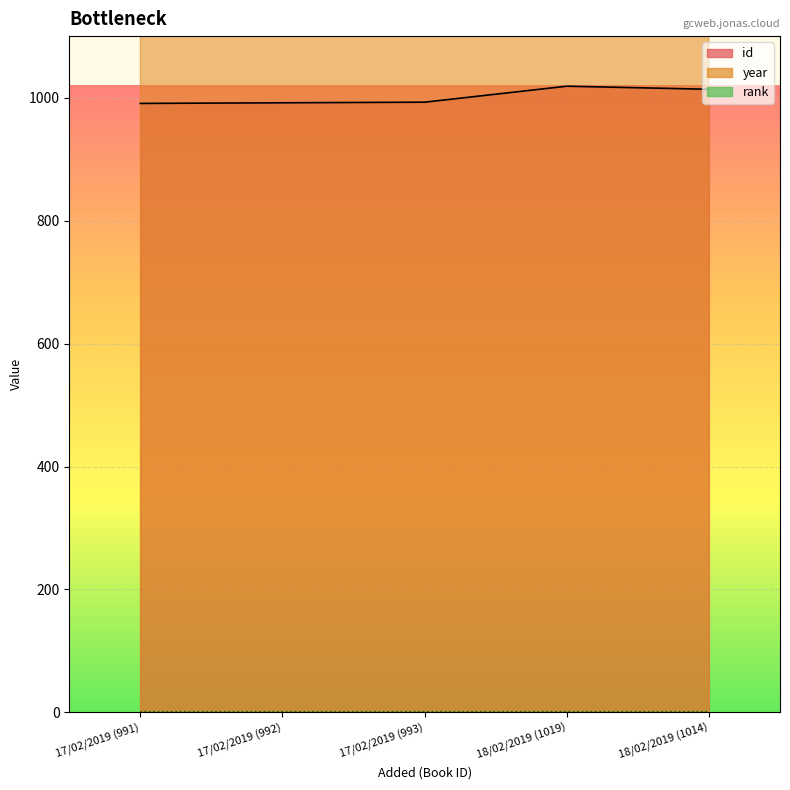

What position from the left is 17/02/2019 (992)?

2